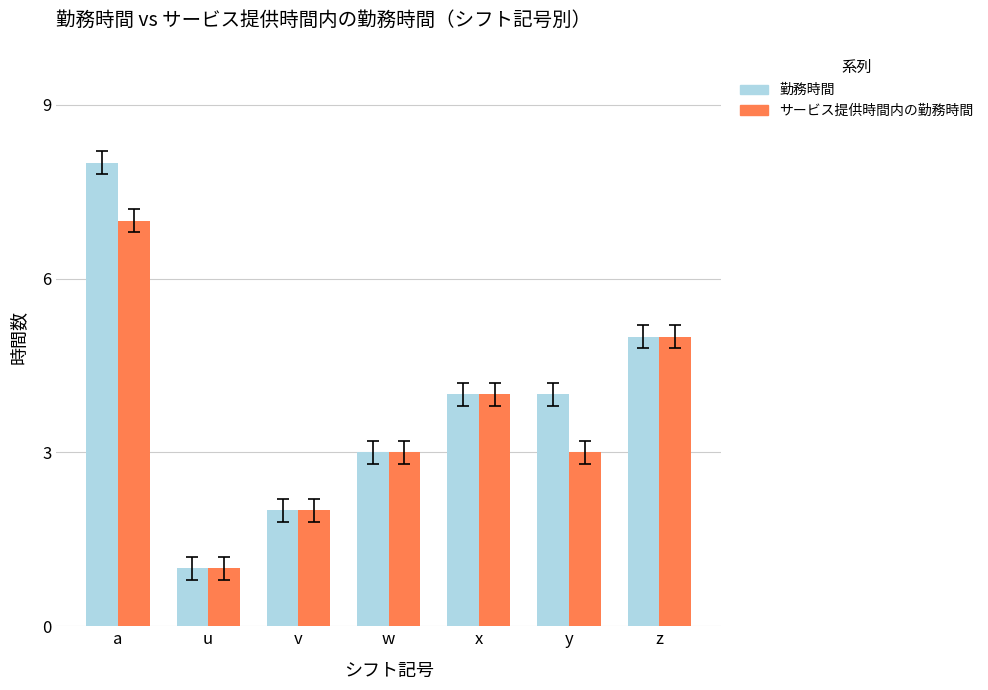

At which category is the sum across all series the highest?

a